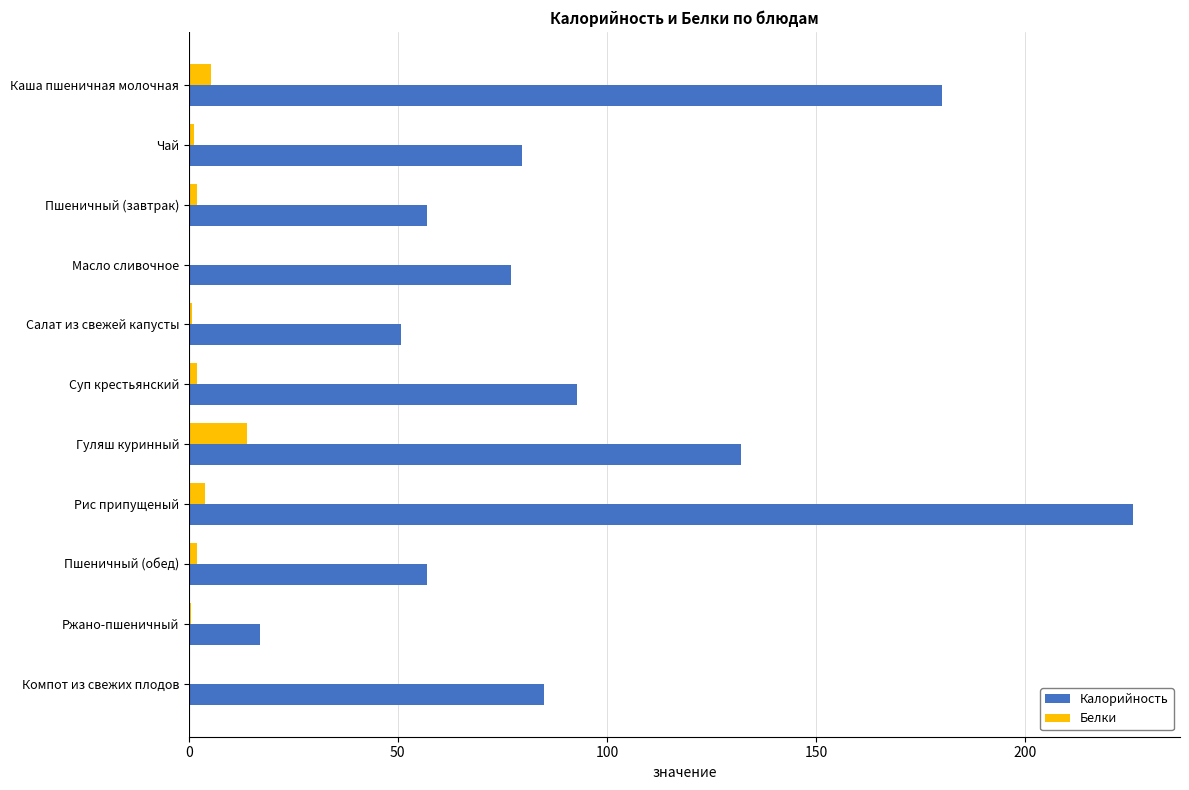

At which category does the chart reach its peak across all series?

Рис припущеный